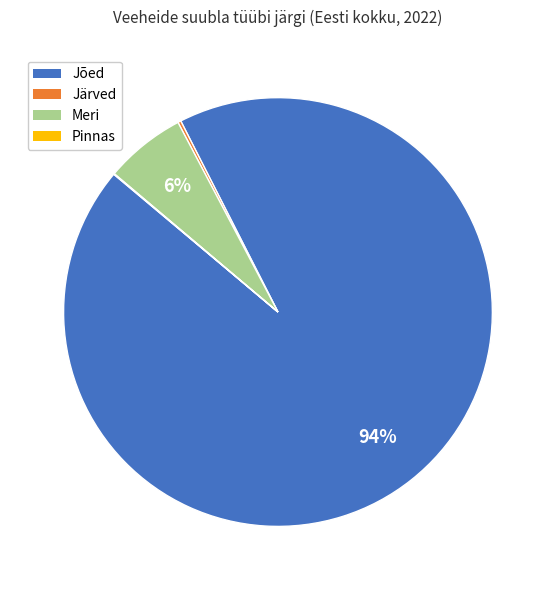

To the nearest percent, what is the difference between the largest and smallest slice percentages?

94%